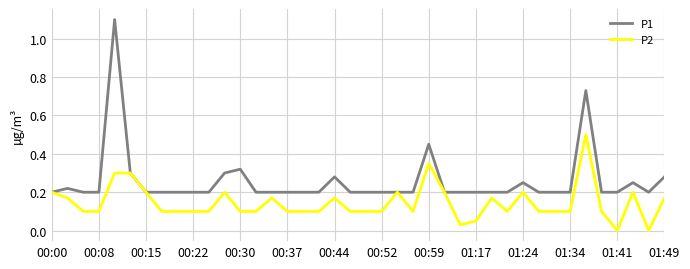

Which series has the largest range (max minus min)?

P1